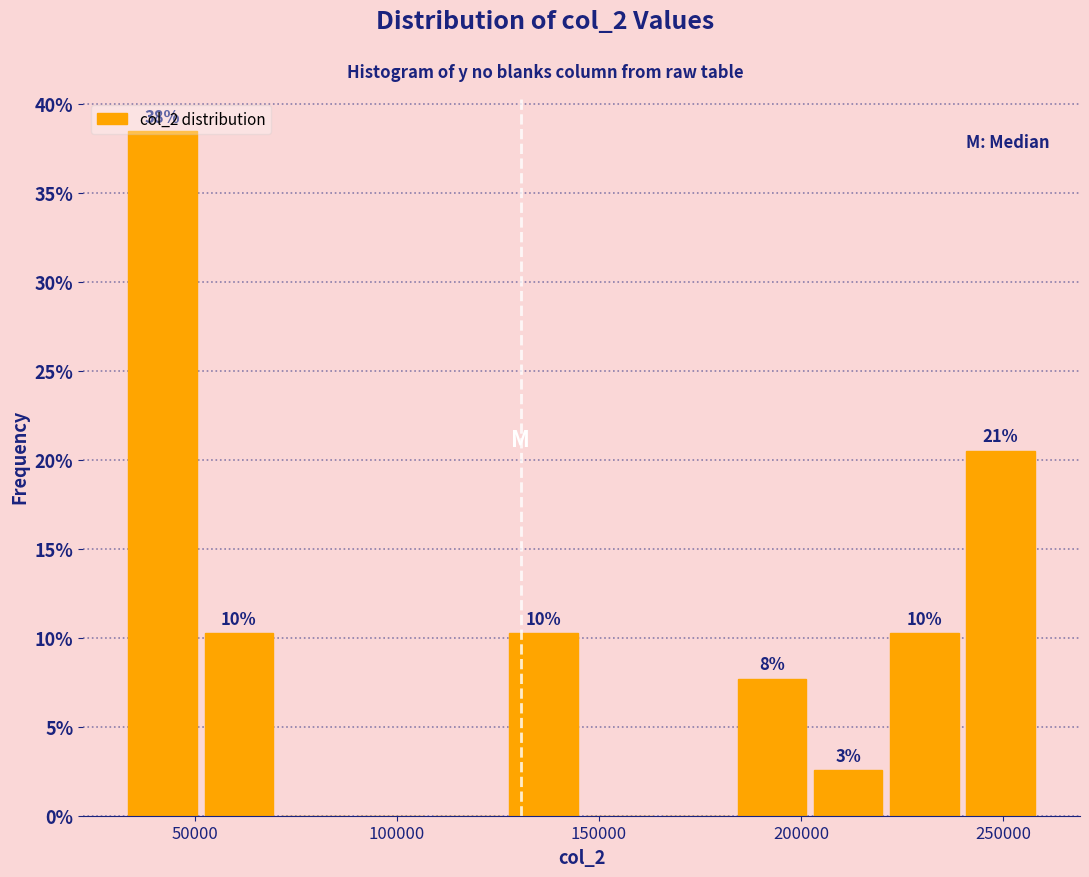

Around what value on the x-axis is the tallest bar? Give the approximate position of its centre, as read against the axis.

40000